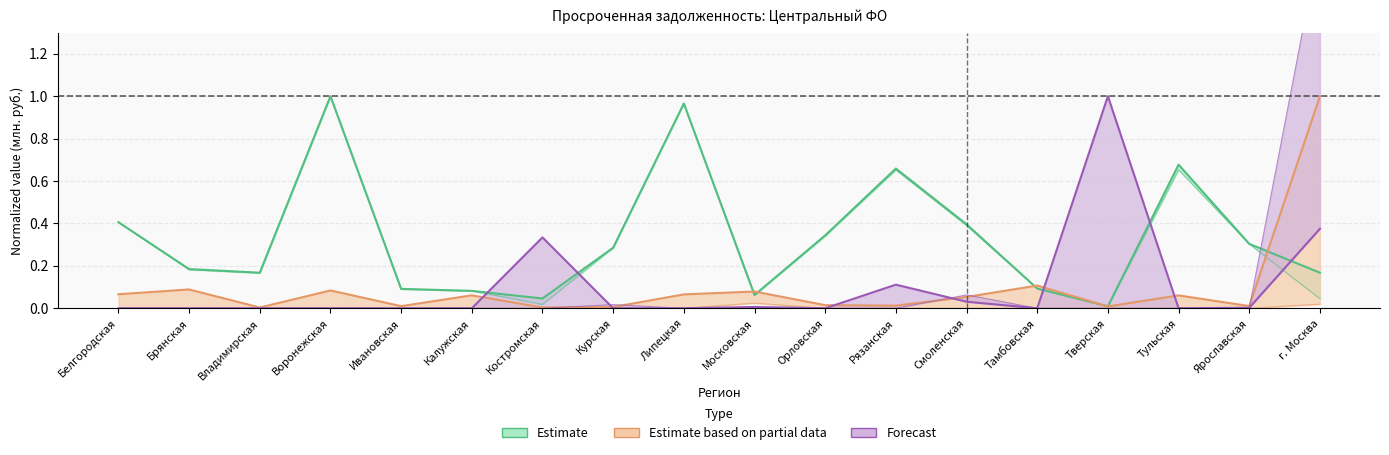

True or false: производство машин has a value of 1.2 at г. Москва.

False